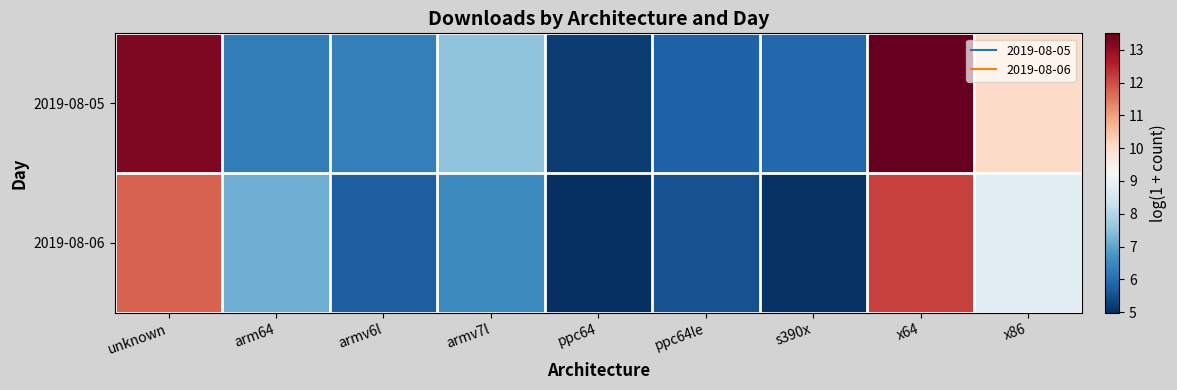

Reading left to right, list all the values displayed in this chart.

2019-08-05: unknown=13.2	arm64=6.3	armv6l=6.3	armv7l=7.5	ppc64=5.2	ppc64le=5.8	s390x=5.9	x64=13.5	x86=10.0
2019-08-06: unknown=11.7	arm64=7.2	armv6l=5.7	armv7l=6.5	ppc64=5.0	ppc64le=5.5	s390x=5.0	x64=12.2	x86=8.8